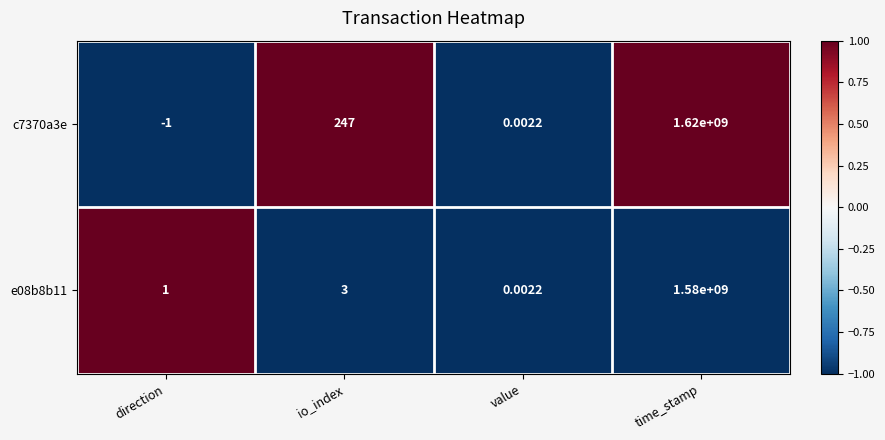

Between value and time_stamp, which series saw the biggest shift?

c7370a3e